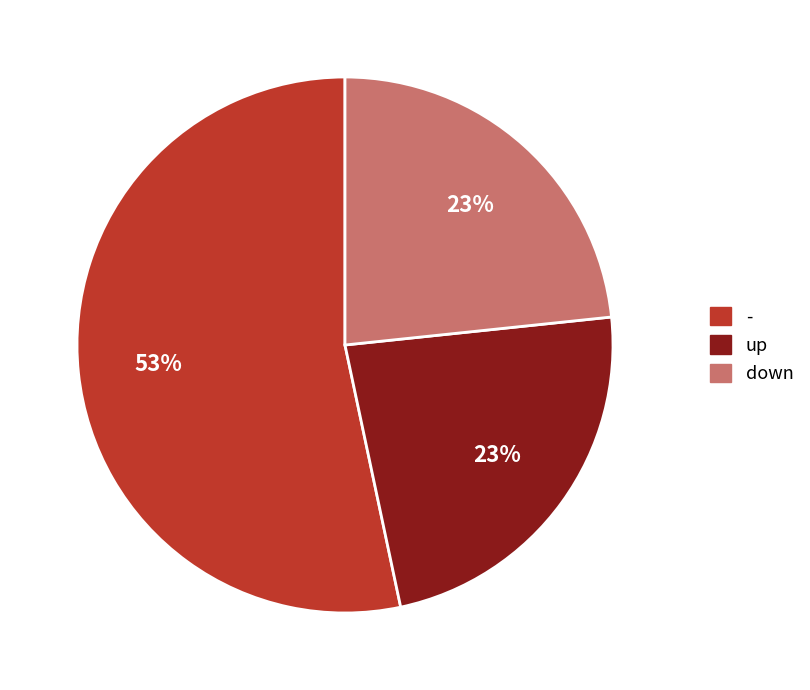

Which category has the biggest portion of the pie?

-